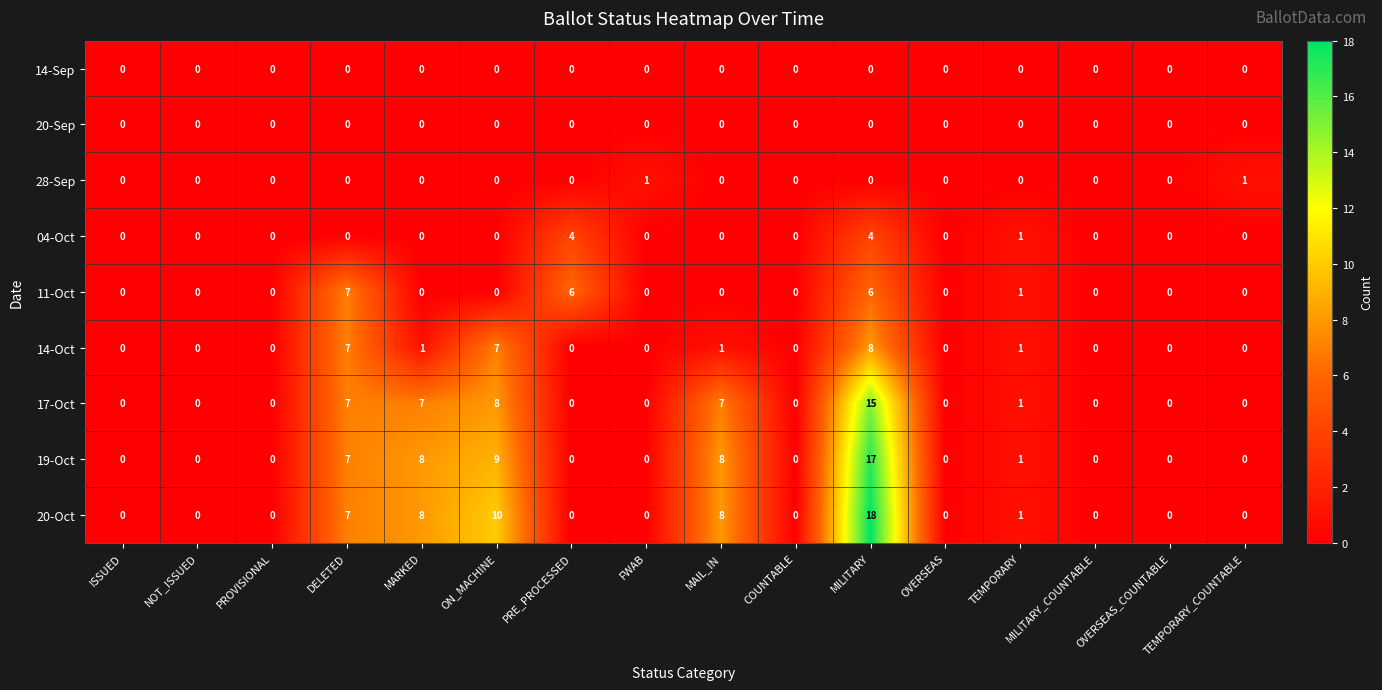

What is the difference between the maximum and second lowest values in the 14-Oct series?

8